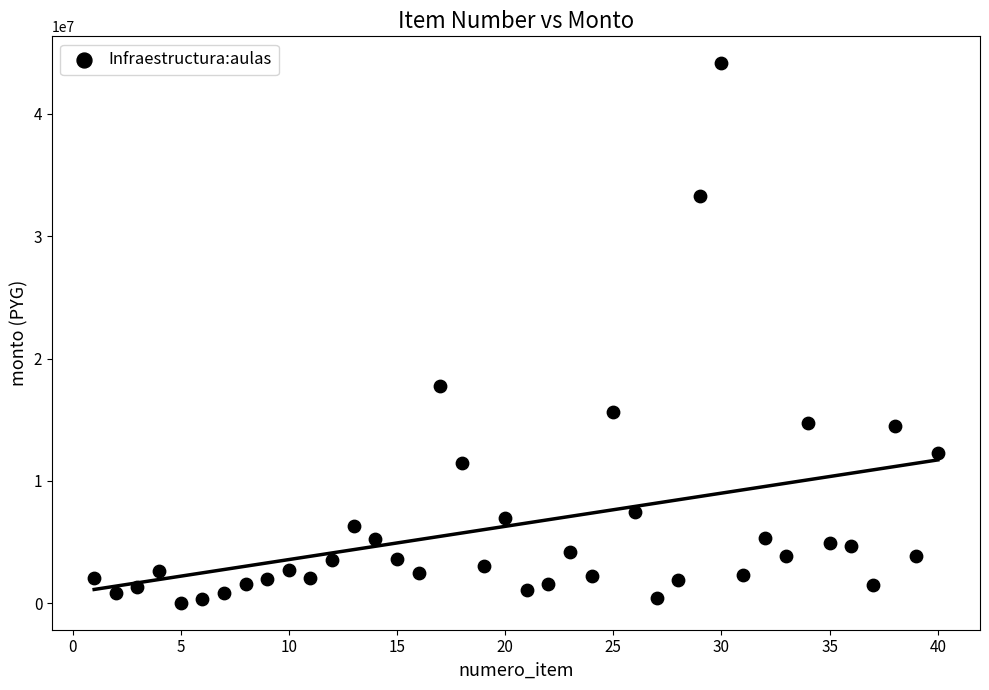

What is the range of X values (max minus min)?

39